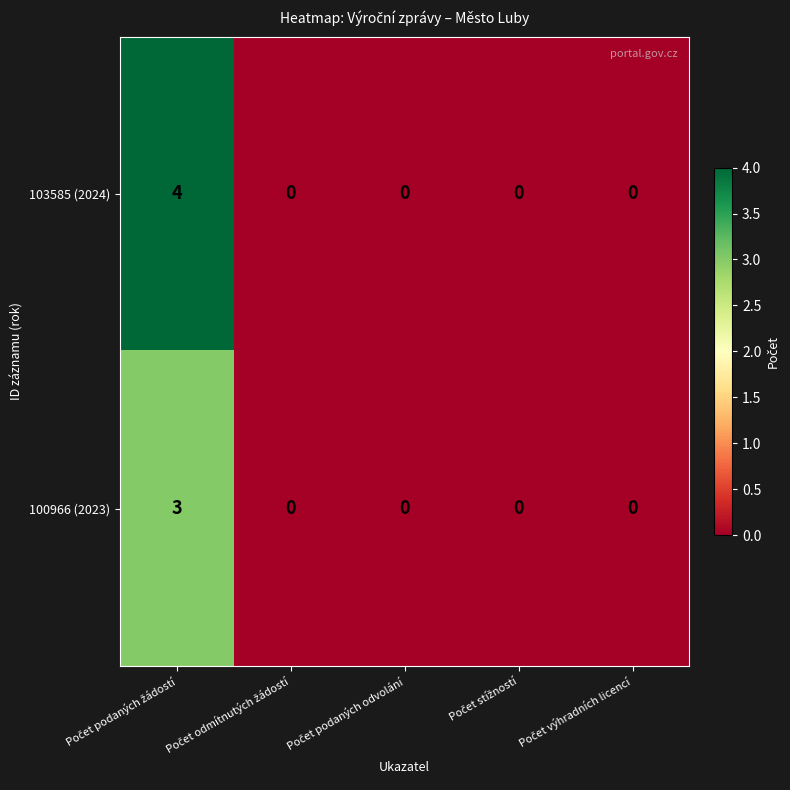

List the series in order of their overall mean, lowest first.

100966 (2023), 103585 (2024)